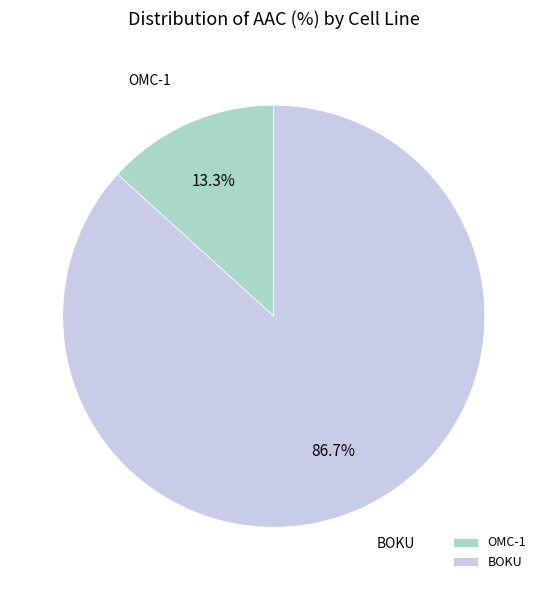

True or false: OMC-1 accounts for 13% of the total.

True